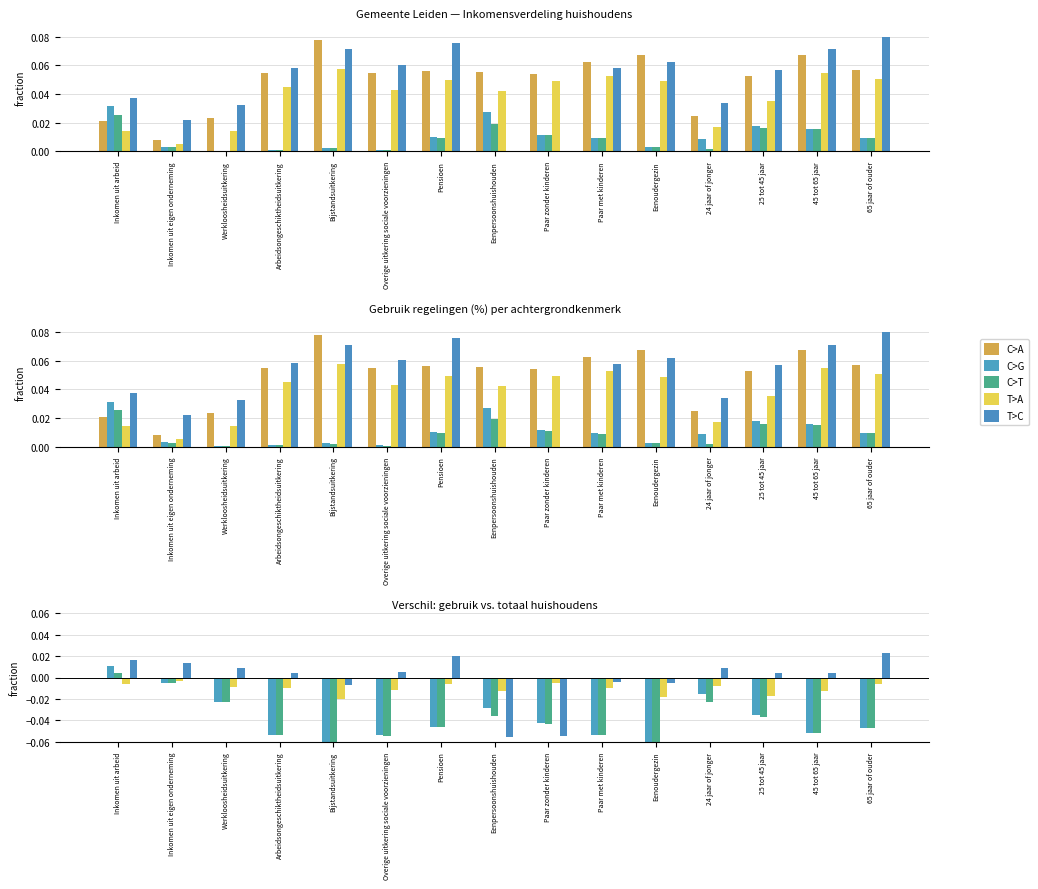

Reading right to left, extract all data points from this chart.

C>A: 0.0	0.0	0.0	0.0	0.0	0.0	0.0	0.0	0.0	0.0	0.0	0.0	0.0	0.0	0.0
C>G: -0.0	-0.1	-0.0	-0.0	-0.1	-0.1	-0.0	-0.0	-0.0	-0.1	-0.1	-0.1	-0.0	-0.0	0.0
C>T: -0.0	-0.1	-0.0	-0.0	-0.1	-0.1	-0.0	-0.0	-0.0	-0.1	-0.1	-0.1	-0.0	-0.0	0.0
T>A: -0.0	-0.0	-0.0	-0.0	-0.0	-0.0	-0.0	-0.0	-0.0	-0.0	-0.0	-0.0	-0.0	-0.0	-0.0
T>C: 0.0	0.0	0.0	0.0	-0.0	-0.0	-0.1	-0.1	0.0	0.0	-0.0	0.0	0.0	0.0	0.0